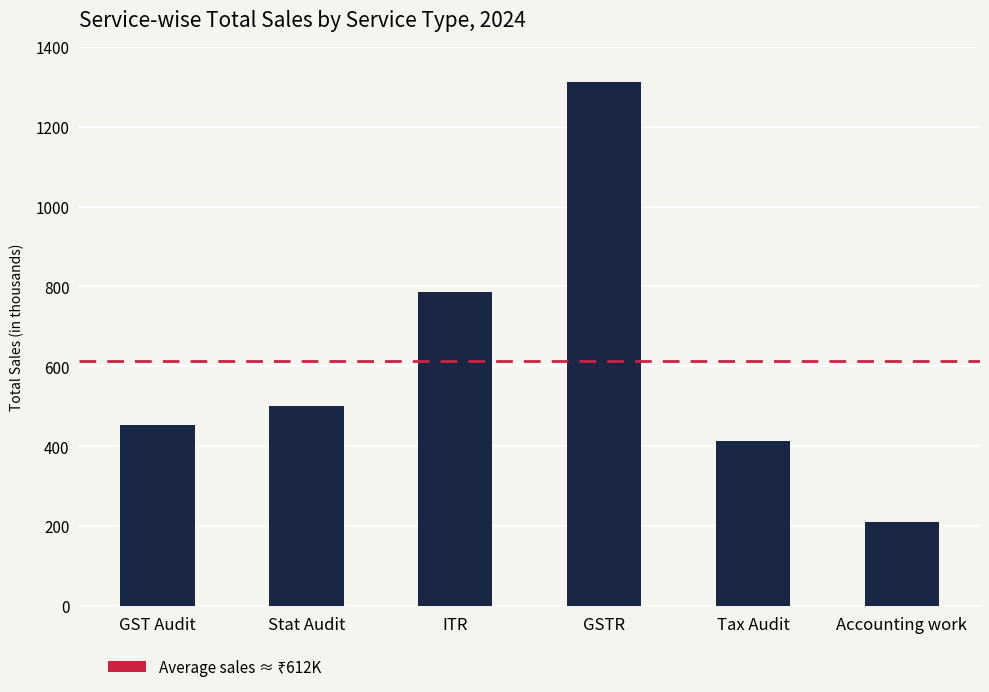

Where does the data first go above 500000?

ITR